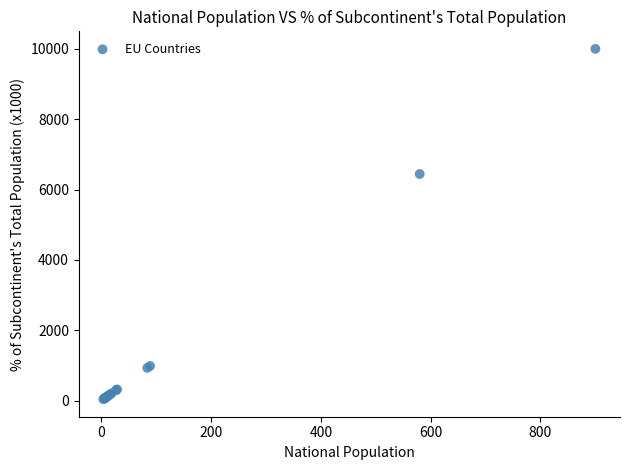

What Y value in the scatter plot is closest to 5022?

6444